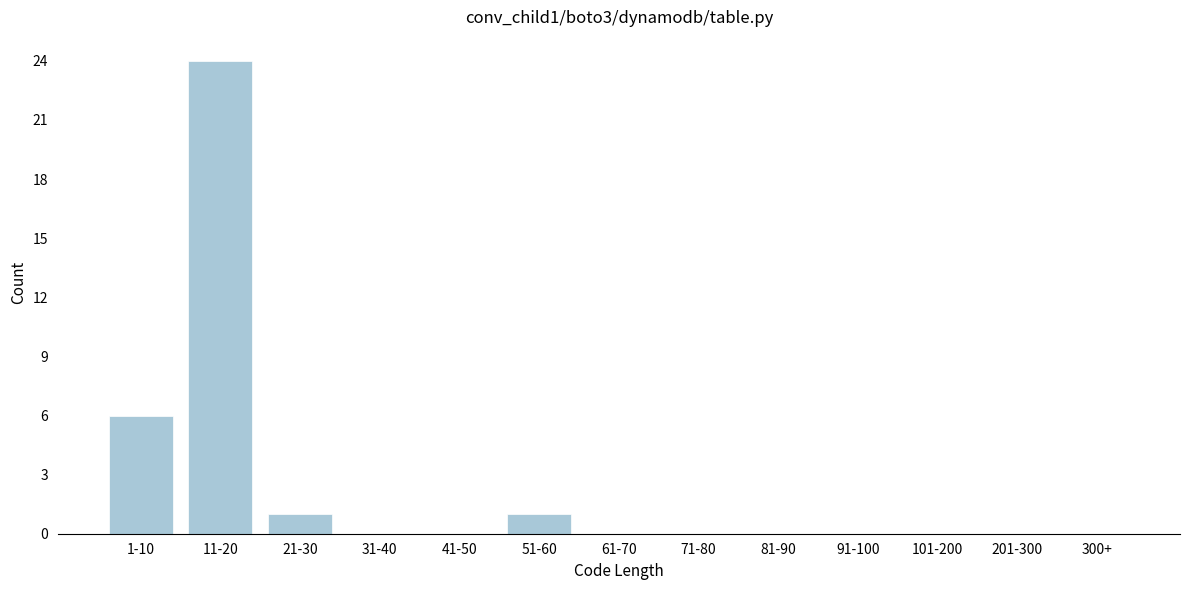

Reading right to left, what are all the values shown in this chart?

300+=0	201-300=0	101-200=0	91-100=0	81-90=0	71-80=0	61-70=0	51-60=1	41-50=0	31-40=0	21-30=1	11-20=24	1-10=6